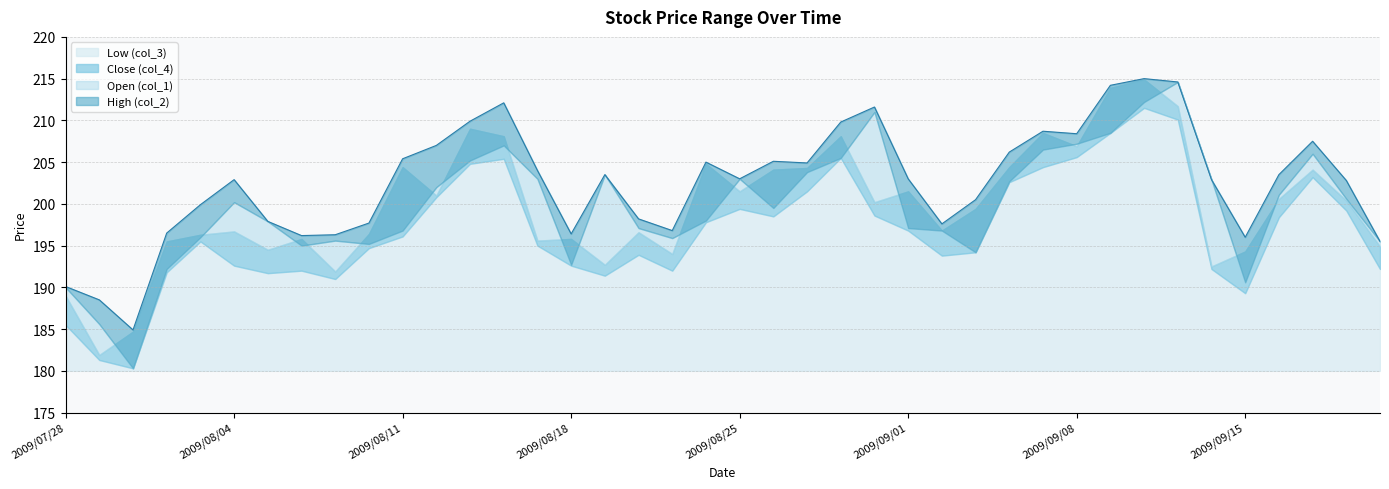

Is the value of Close (col_4) at 2009/09/08 greater than the value of Open (col_1) at 2009/08/05?

Yes